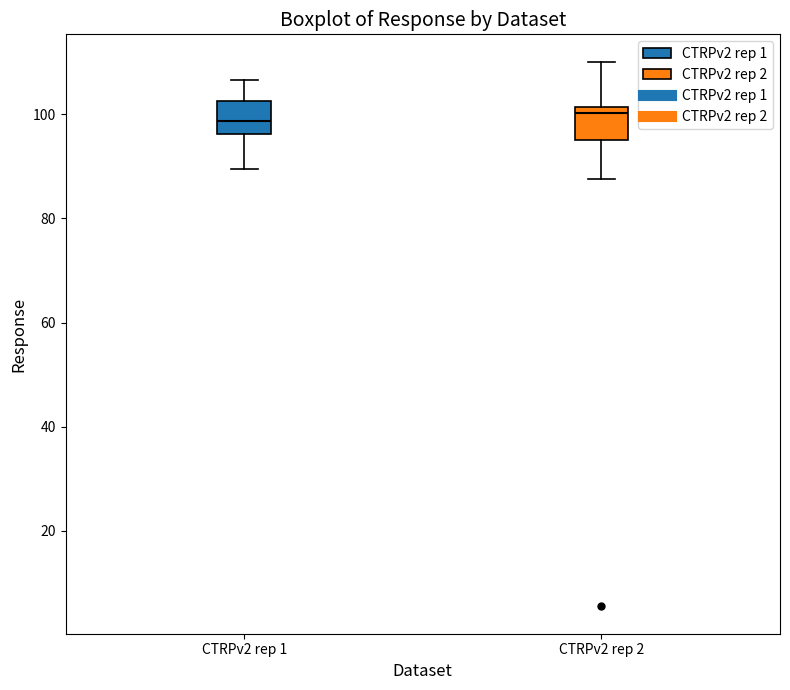

Reading left to right, transcribe this box plot: for each box, give where its median line is, the range the box spans, and where its two whiskers end, as read against the y-axis. The values are not printed on the chart, so give them approximately, as read against the axis.

CTRPv2 rep 1: median 98, box 96 to 102, whiskers 90 to 106
CTRPv2 rep 2: median 100, box 96 to 102, whiskers 88 to 110